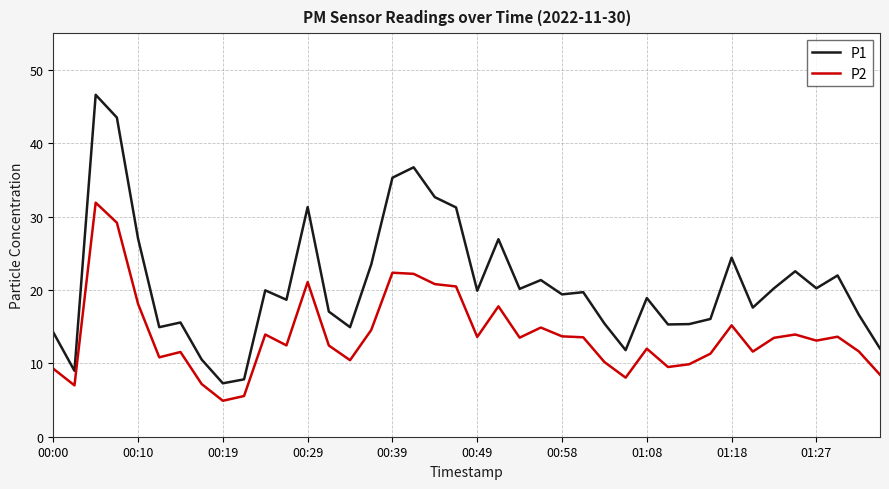

What is the highest value of the P1 series?

46.6